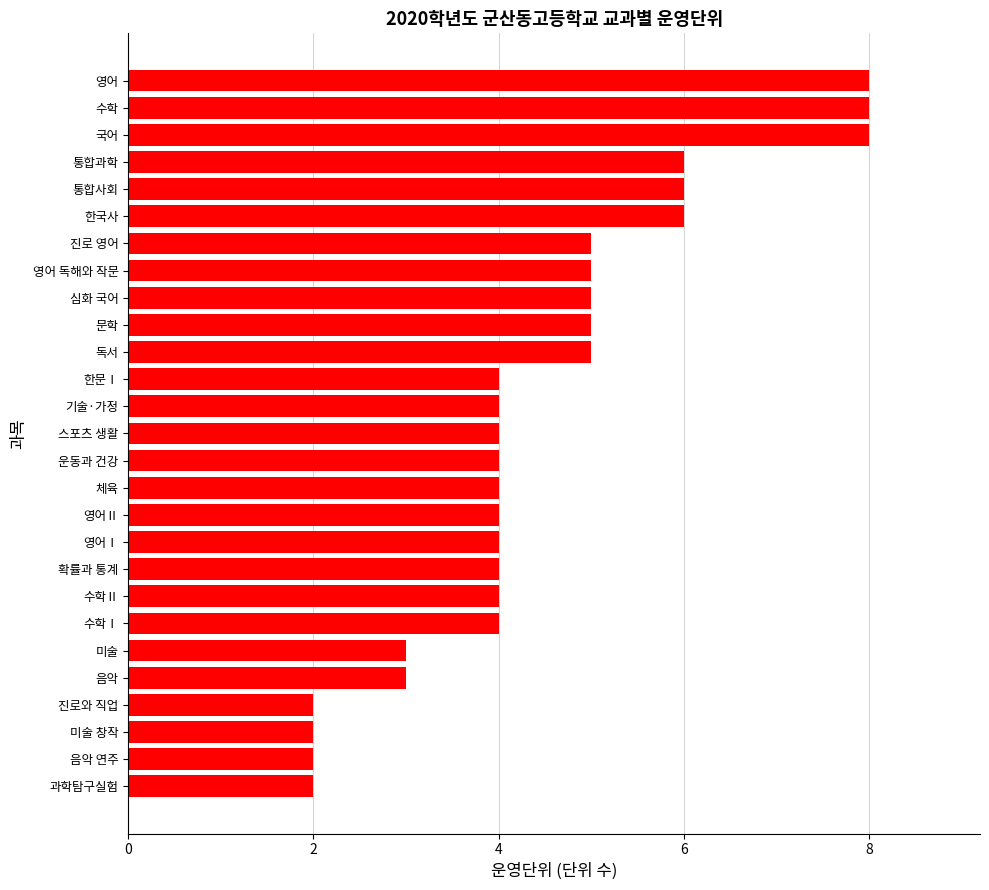

Read the value at 기술·가정.

4